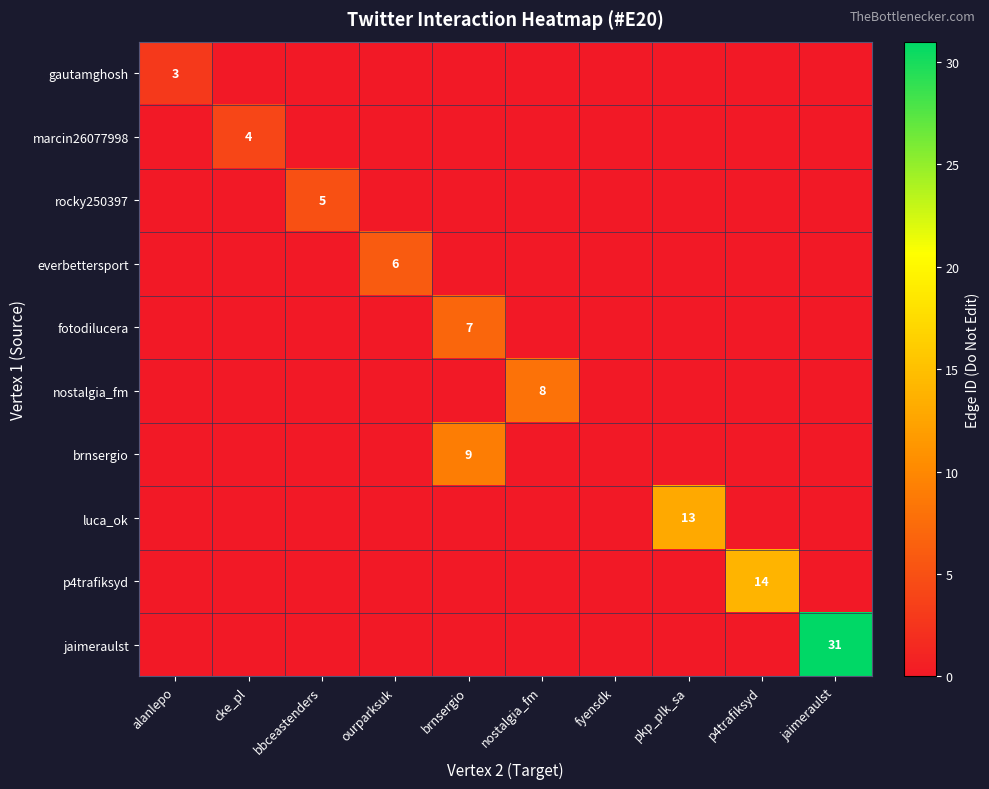

The value of p4trafiksyd at alanlepo is 0. True or false?

True